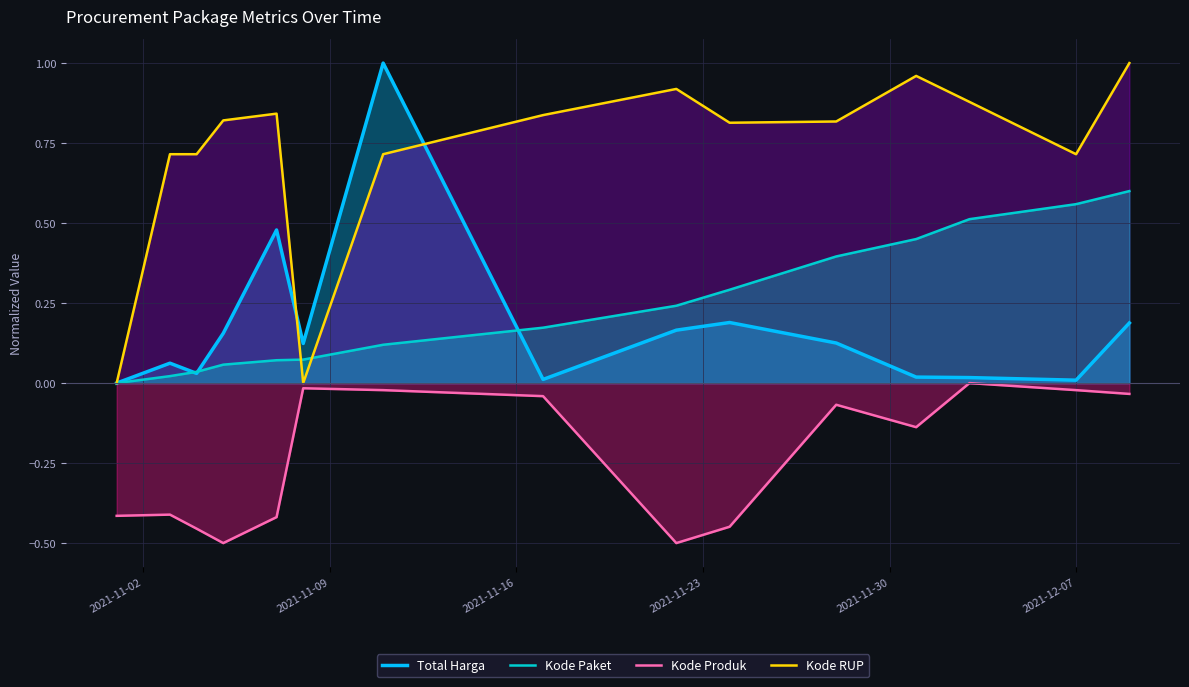

List the series in order of their peak value, highest first.

Total Harga, Kode RUP, Kode Paket, Kode Produk